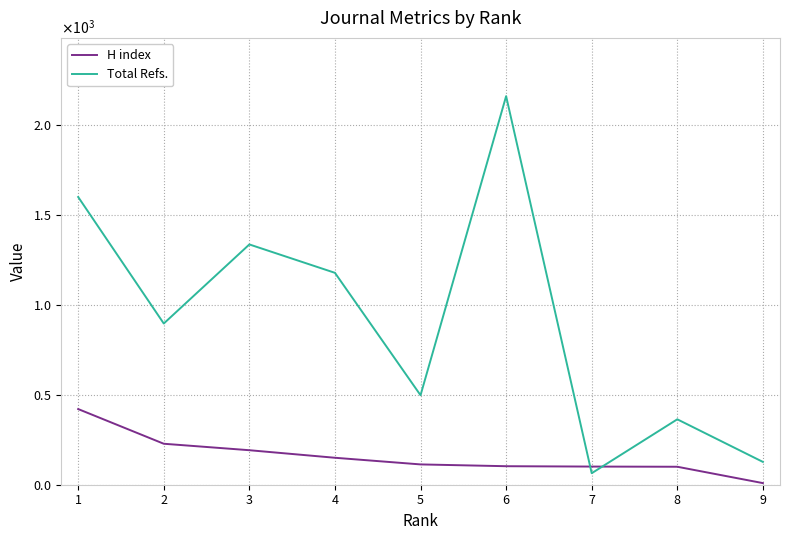

Does the chart display data point markers on the line(s)?

No